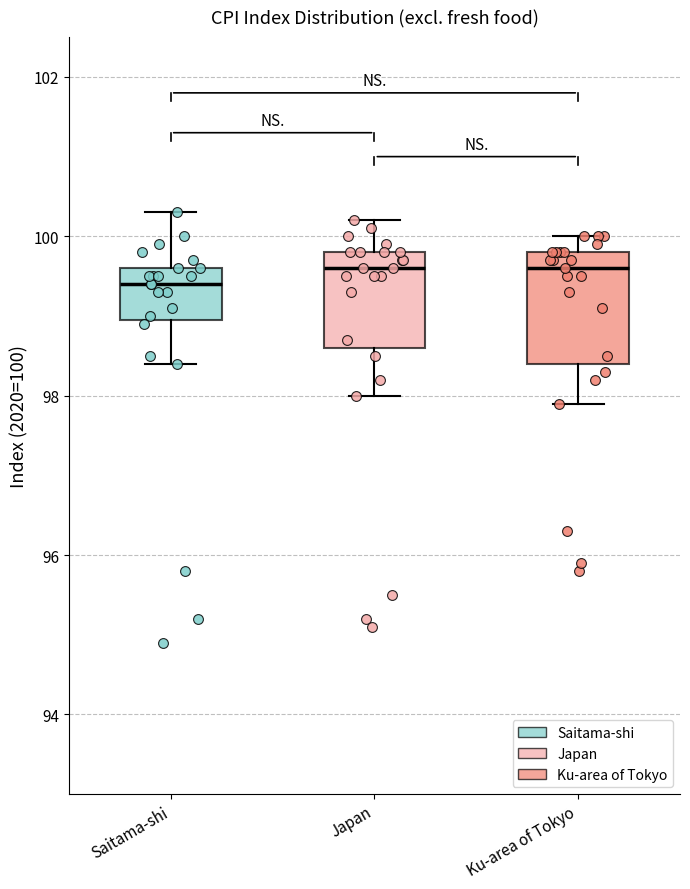

Reading left to right, read every box against the y-axis: the position of its median line, the range the box covers, and the ends of its whiskers. The values are not printed on the chart, so give them approximately, as read against the axis.

Saitama-shi: median 99.4, box 99.0 to 99.6, whiskers 98.4 to 100.4
Japan: median 99.6, box 98.6 to 99.8, whiskers 98.0 to 100.2
Ku-area of Tokyo: median 99.6, box 98.4 to 99.8, whiskers 98.0 to 100.0